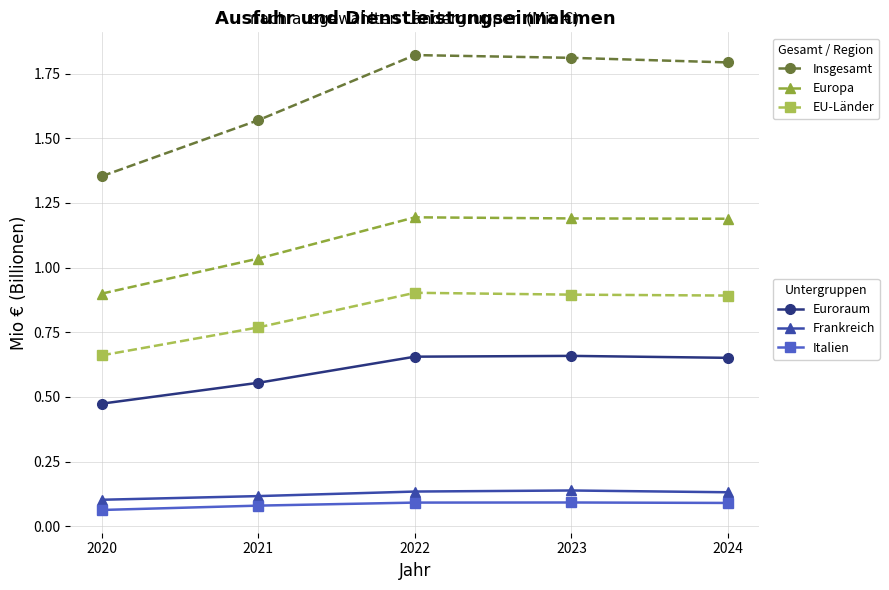

What is the total value across all series at 2024?

4.7